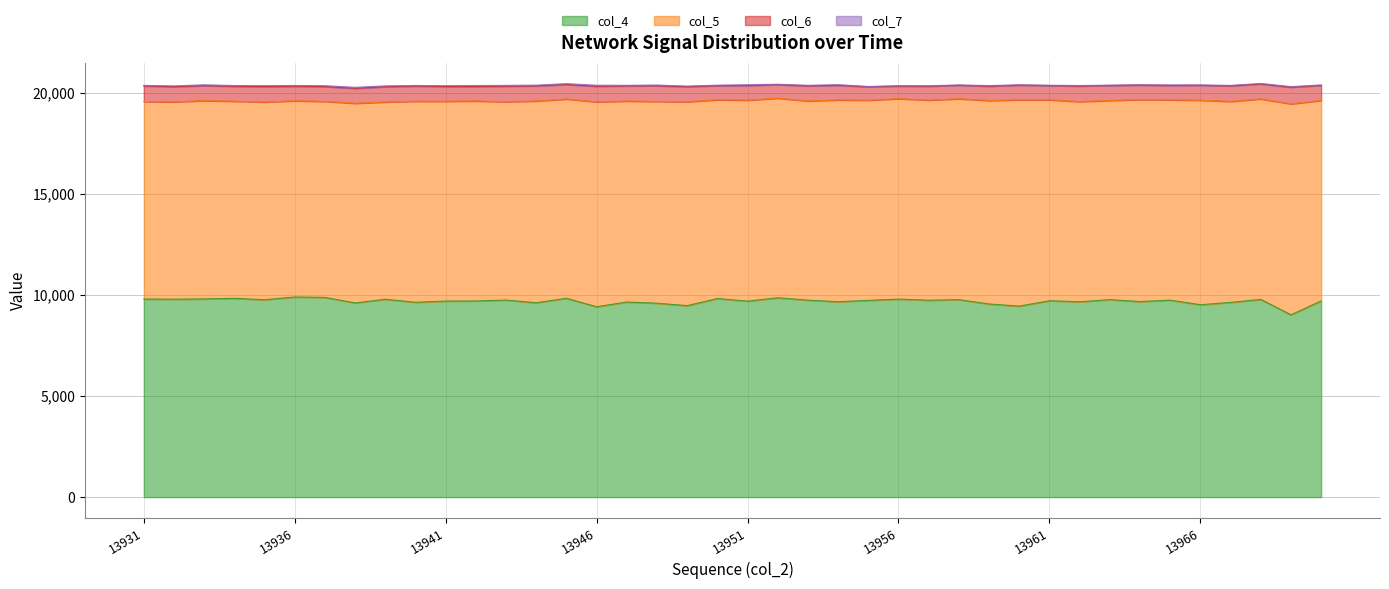

At which category does the chart reach its minimum across all series?

13958